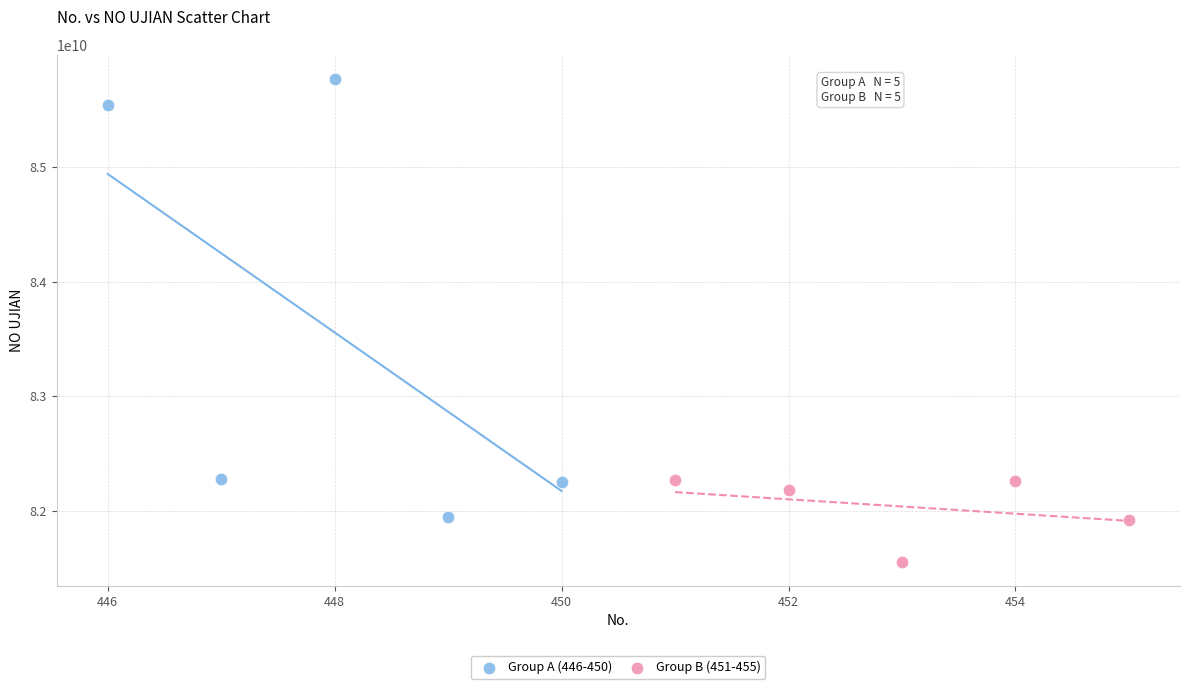

Which series reaches the minimum Y coordinate?

Group B (451-455)